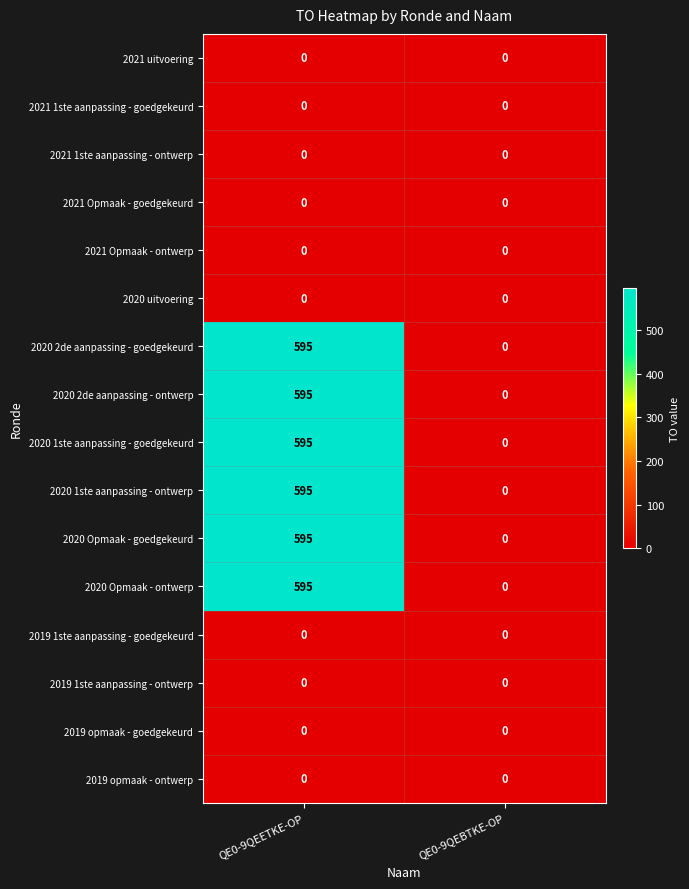

Count the number of data series in this chart.

16